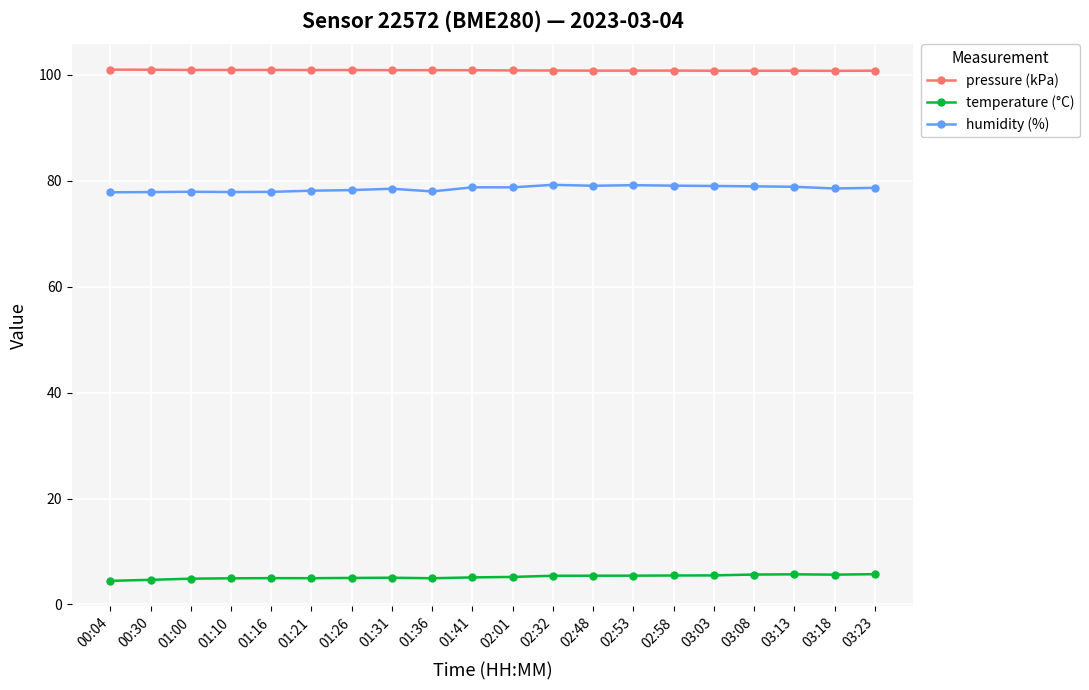

What is the spread (max minus min) of values at 02:01?

95.7